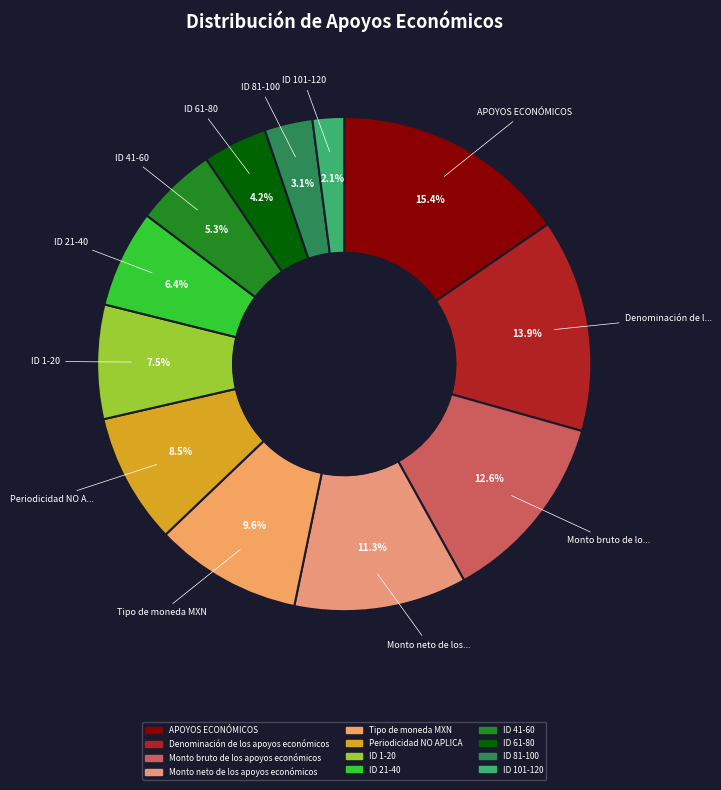

Which category has the biggest portion of the pie?

APOYOS ECONÓMICOS